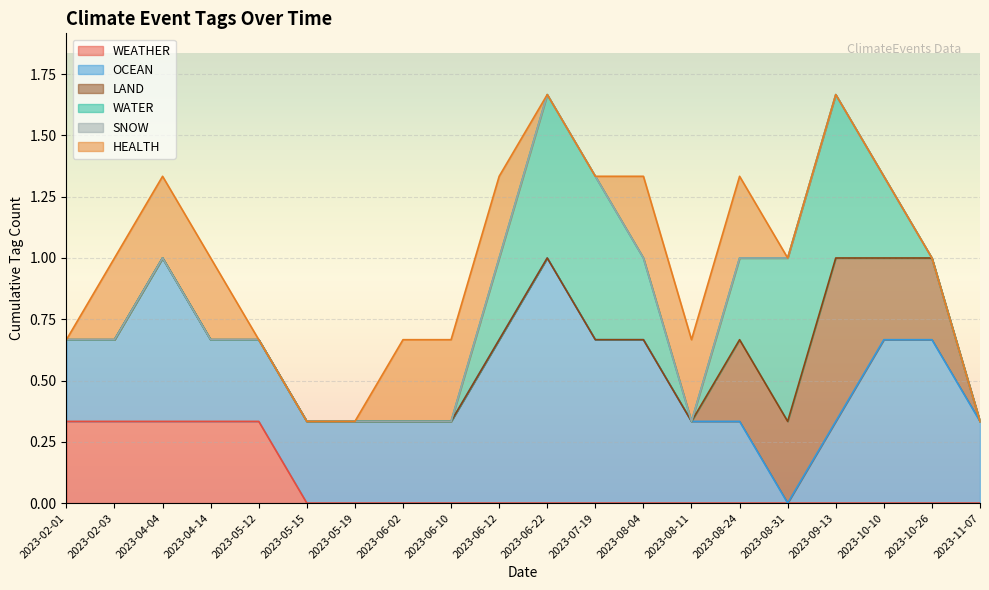

True or false: WATER and HEALTH intersect in this chart.

False